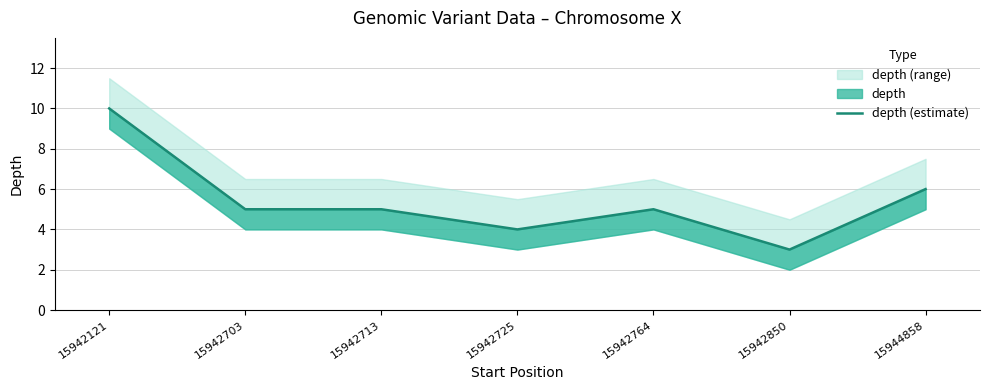

How many data points are above 5?

2